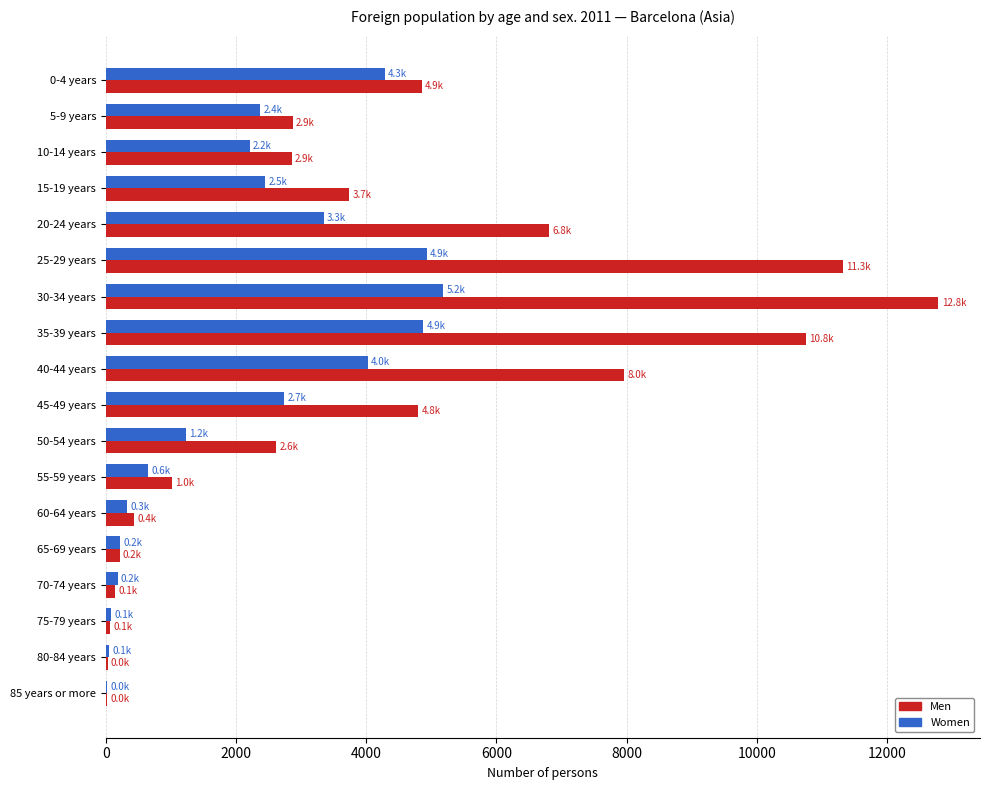

Between 10-14 years and 35-39 years, which series saw the biggest shift?

Men